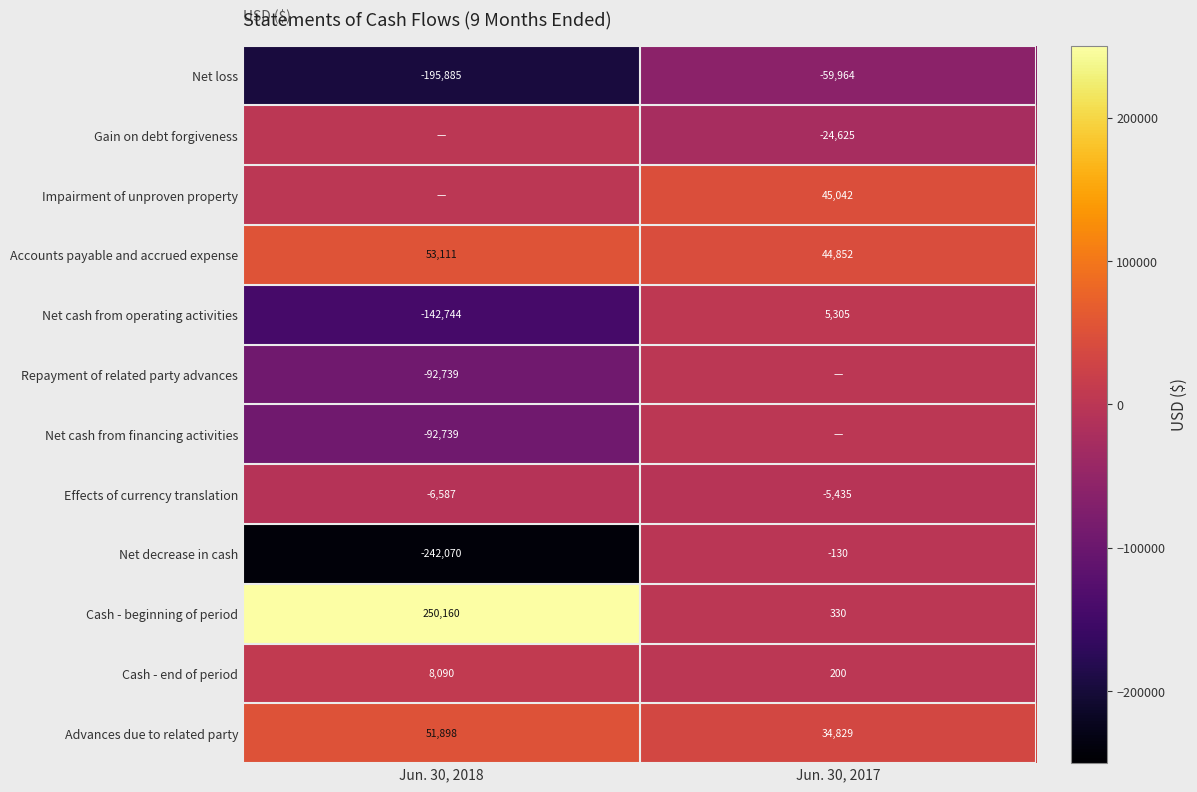

What is the sum of all Cash - end of period values?

8290